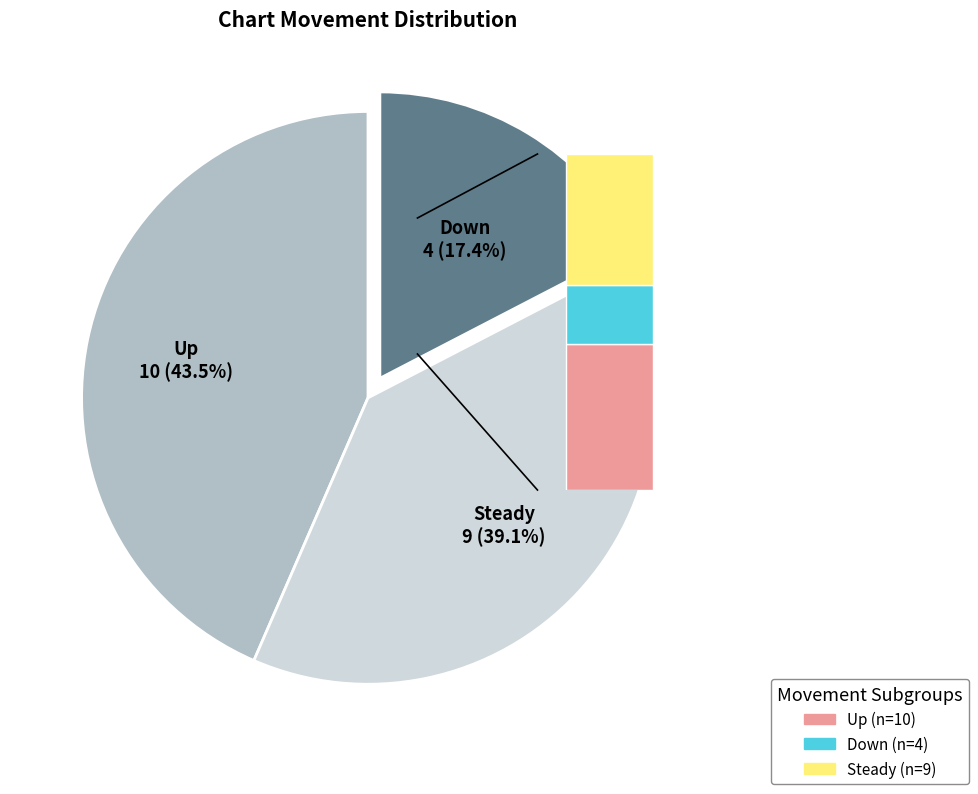

To the nearest percent, what is the difference between the down and - slice percentages?

22%